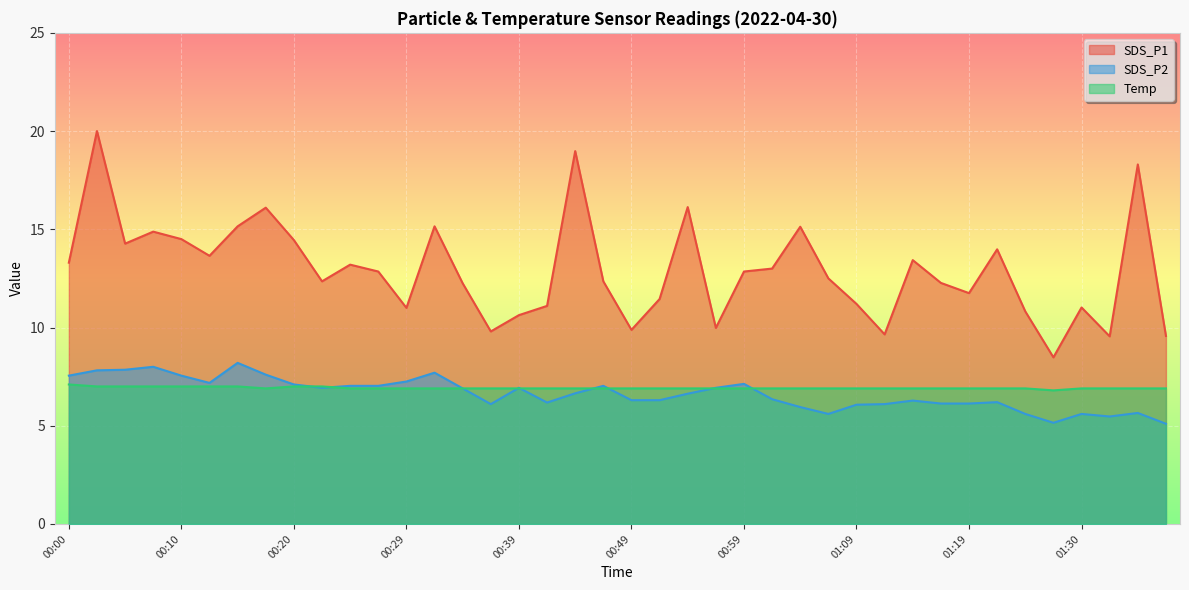

What is the spread (max minus min) of values at 00:08?

7.9